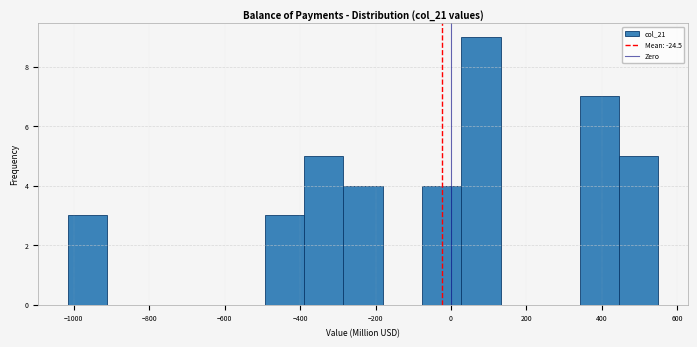

Reading left to right, list every bar in this chart as the range it spans on the x-axis followed by its height. Neither the bar edges nor the heights are printed on the chart, so give them approximately, as read against the axes.

-1020 to -920: 3
-920 to -800: 0
-800 to -700: 0
-700 to -600: 0
-600 to -500: 0
-500 to -380: 3
-380 to -280: 5
-280 to -180: 4
-180 to -80: 0
-80 to 20: 4
20 to 140: 9
140 to 240: 0
240 to 340: 0
340 to 440: 7
440 to 540: 5